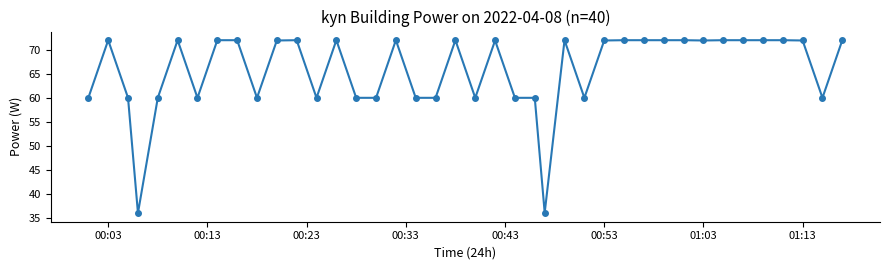

What is the maximum value shown in the chart?

72.0